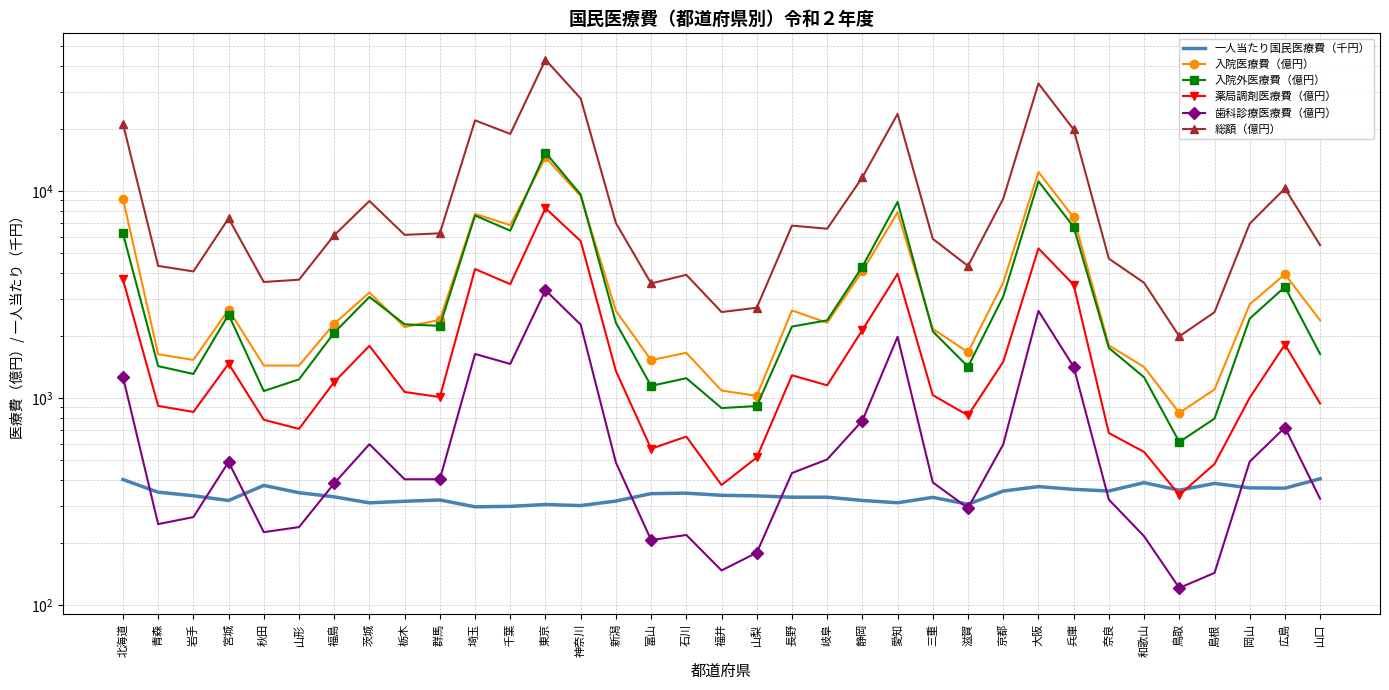

Which label corresponds to the smallest value in the chart?

鳥取